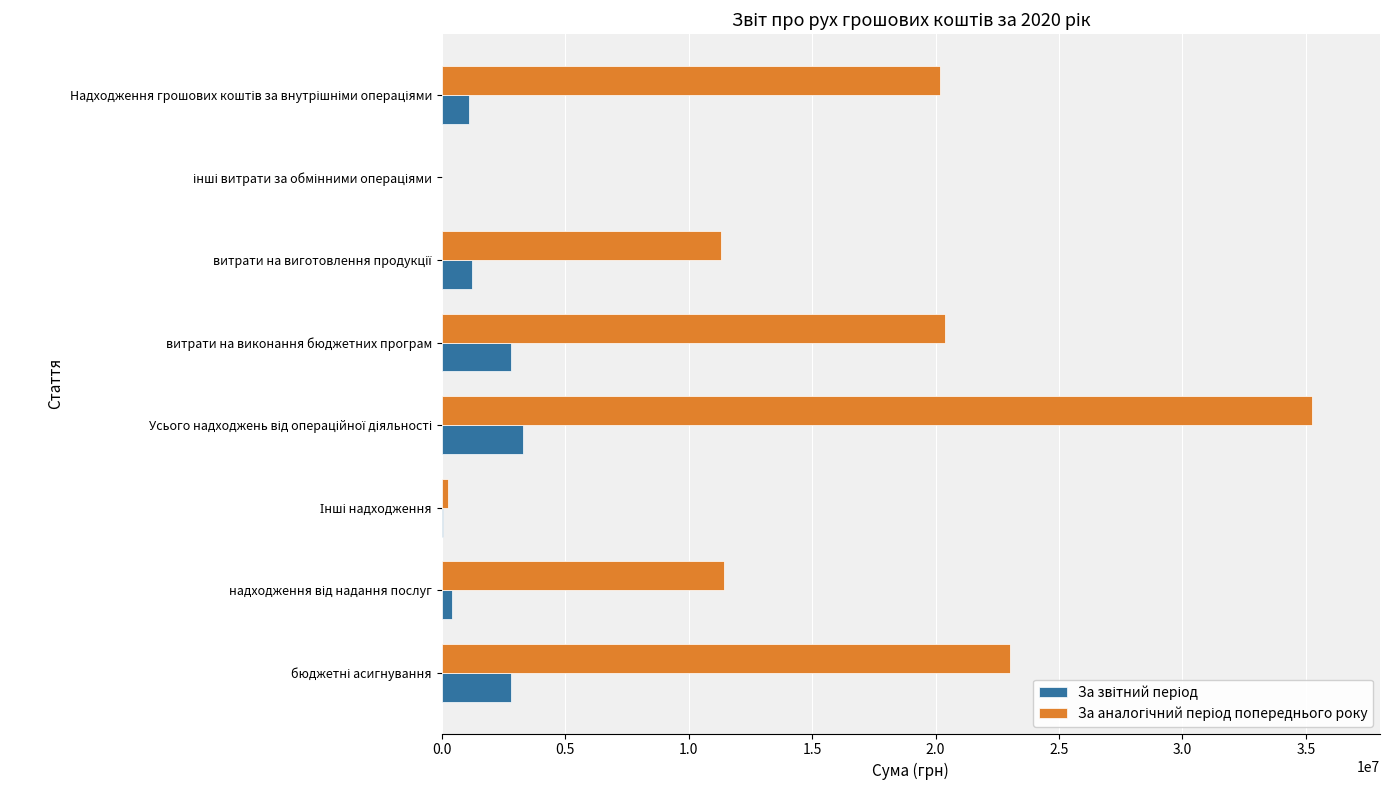

What is the total value across all series at витрати на виконання бюджетних програм?

23178343